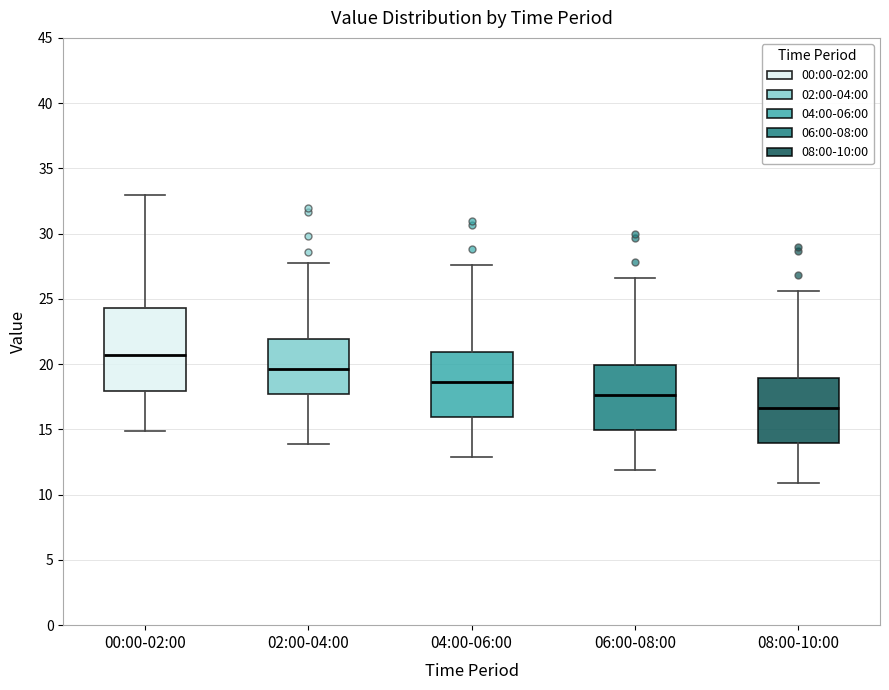

Comparing the boxes themselves (not the whiskers), which one is the tallest?

00:00-02:00